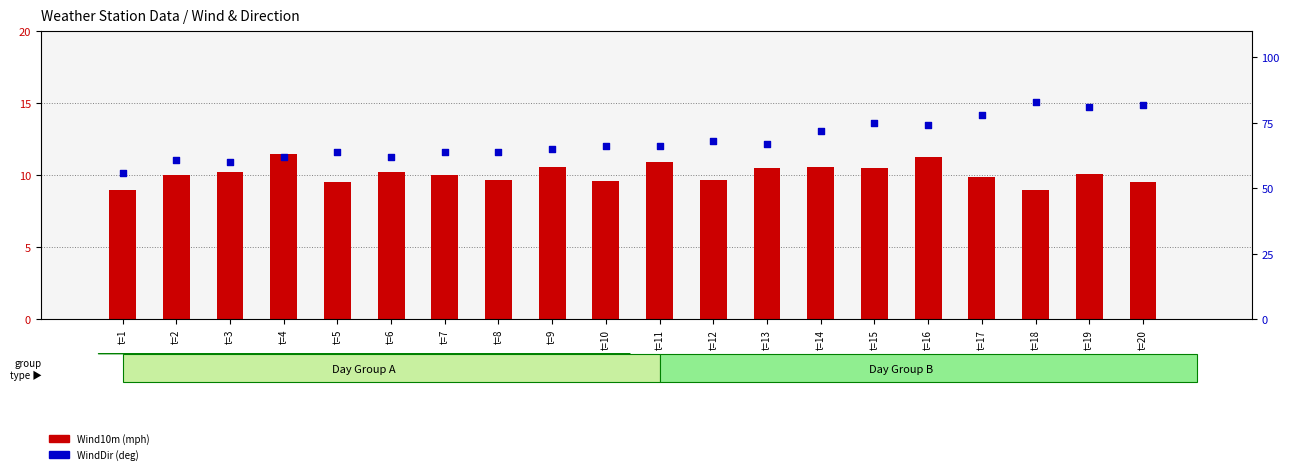

Which series contains the highest Y value?

WindDir (deg)